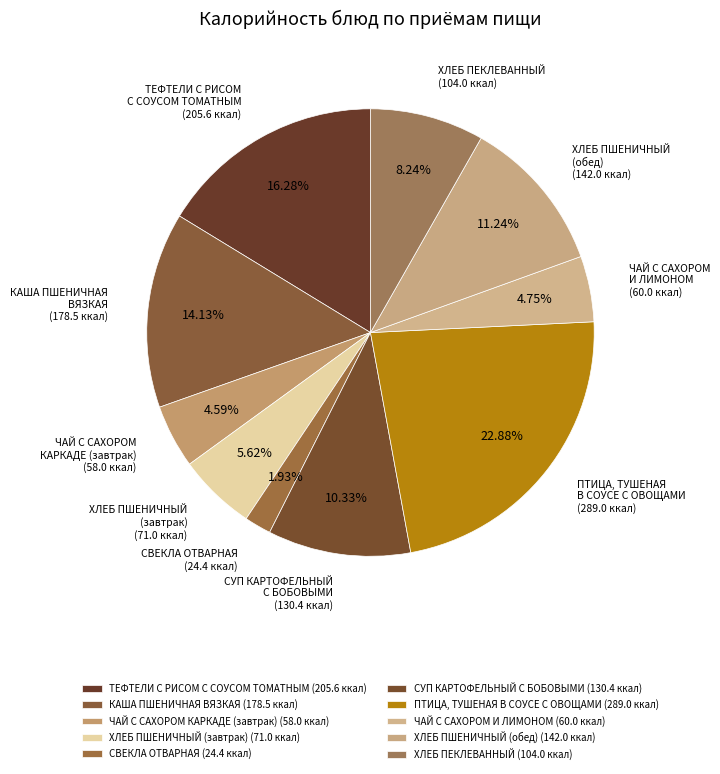

What is the smallest slice in the pie chart?

СВЕКЛА ОТВАРНАЯ